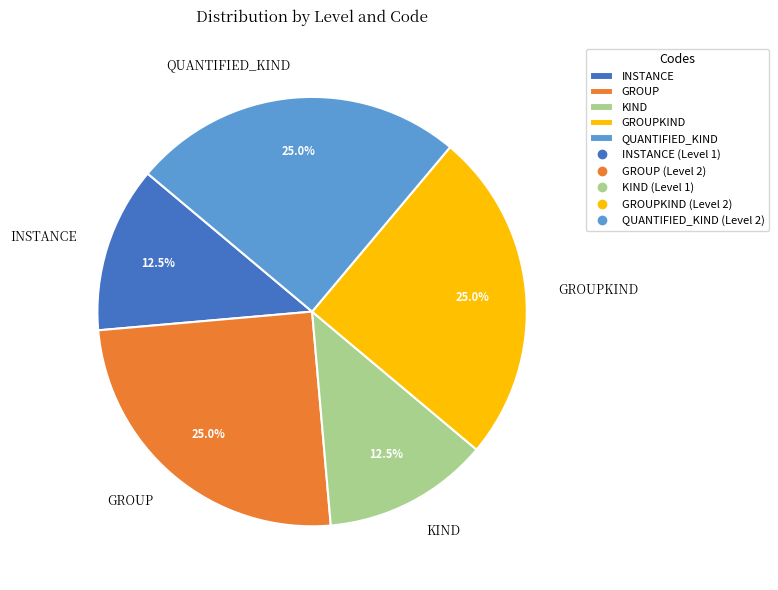

Count the number of slices in the pie.

5